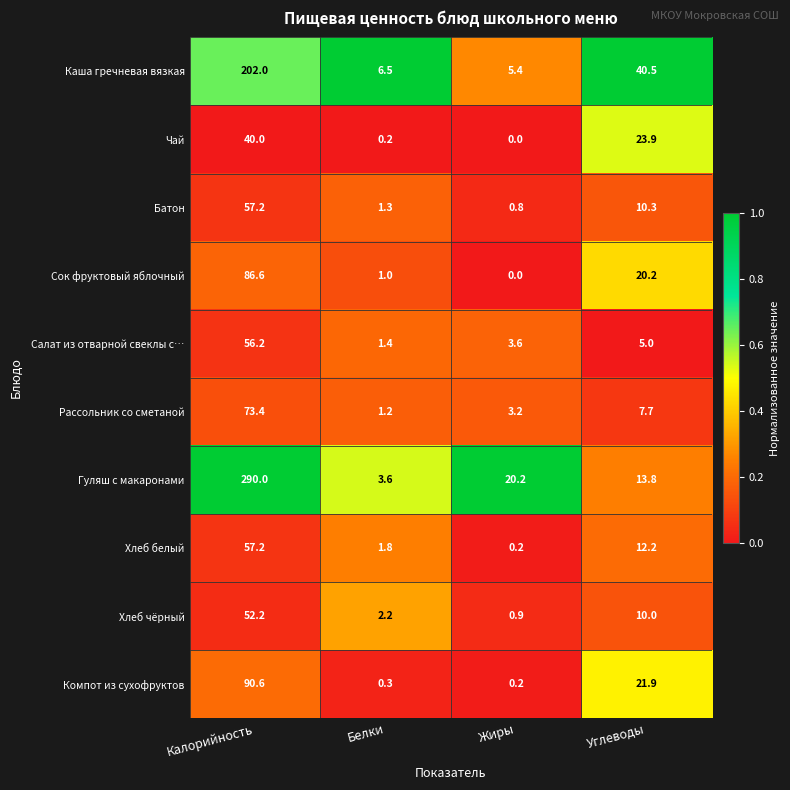

The Гуляш с макаронами series shows 5.6 at Белки. True or false?

False